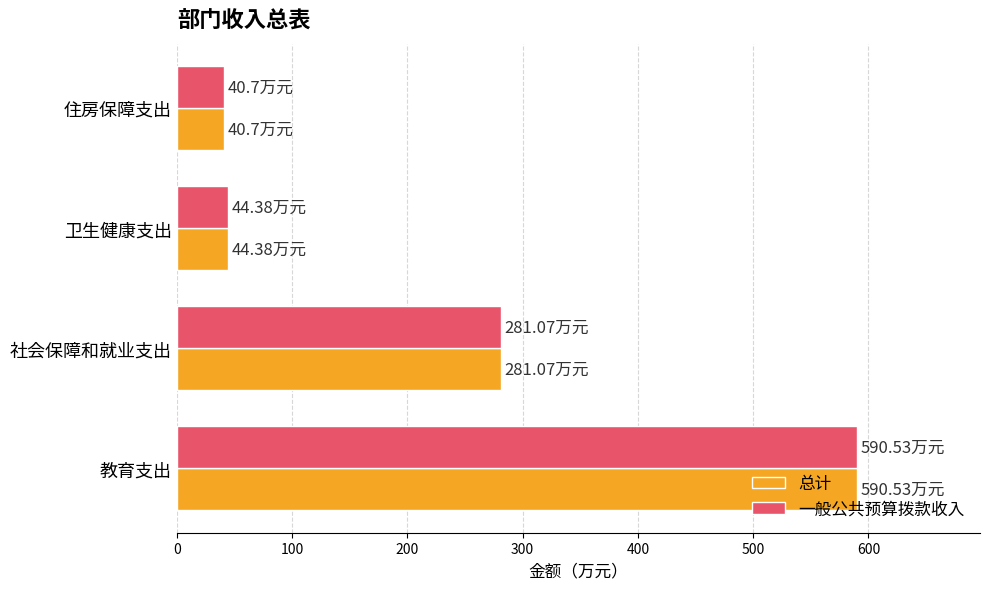

At which label does 一般公共预算拨款收入 reach its peak?

教育支出